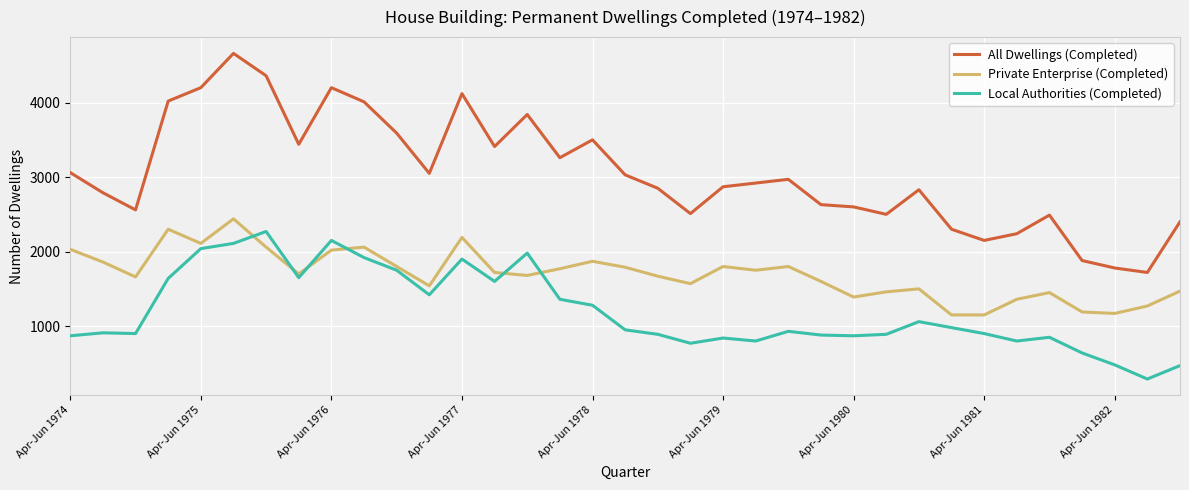

What is the difference between the maximum and minimum values in the Local Authorities (Completed) series?

1980